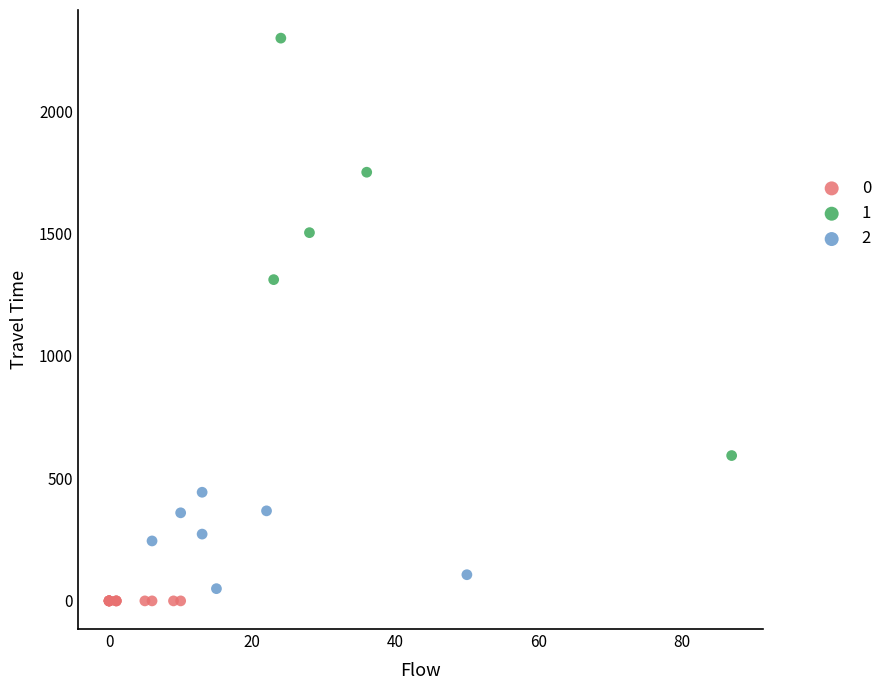

What are all the series names shown in the legend?

0, 1, 2